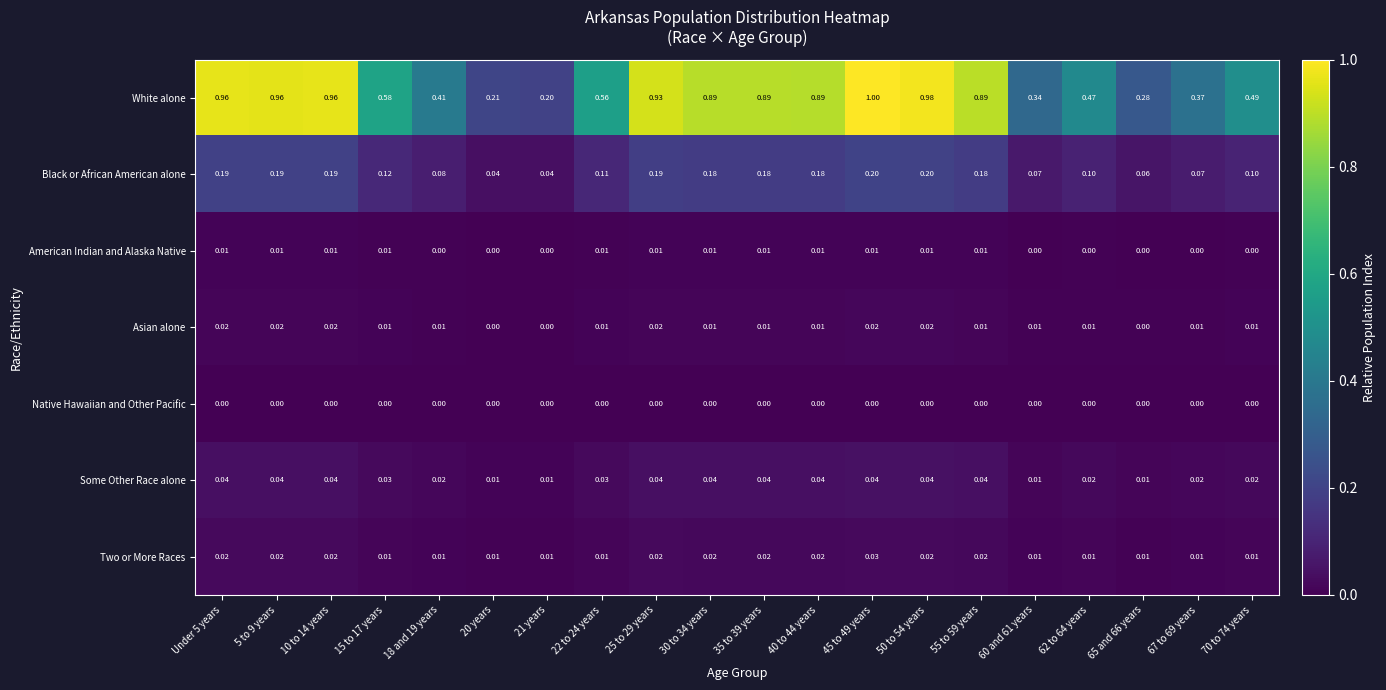

Between 45 to 49 years and 55 to 59 years, which series saw the biggest shift?

White alone